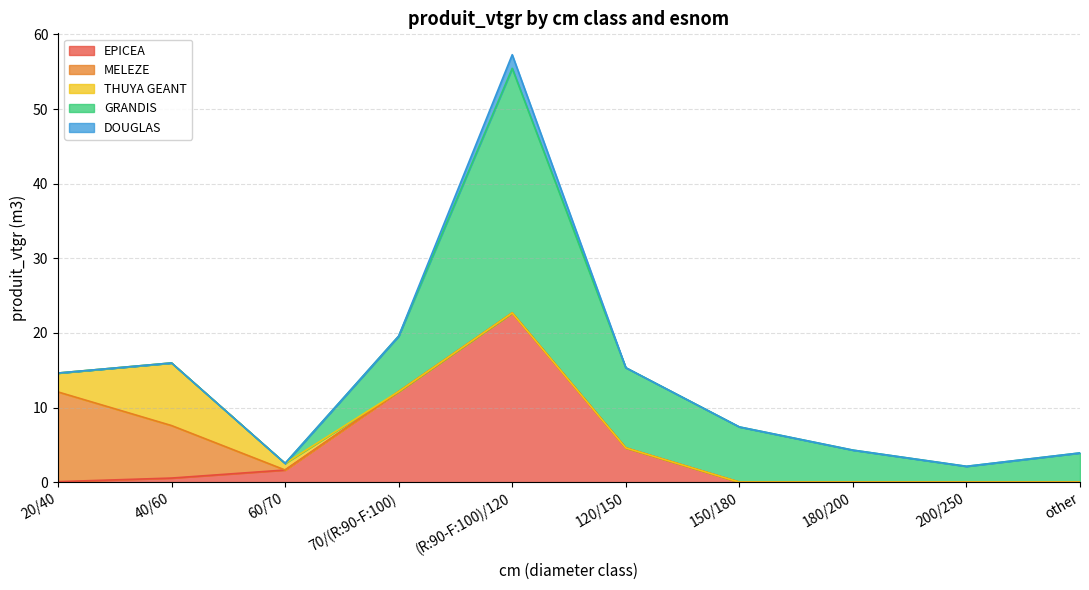

Count the DOUGLAS values in the range 0 to 1.

9